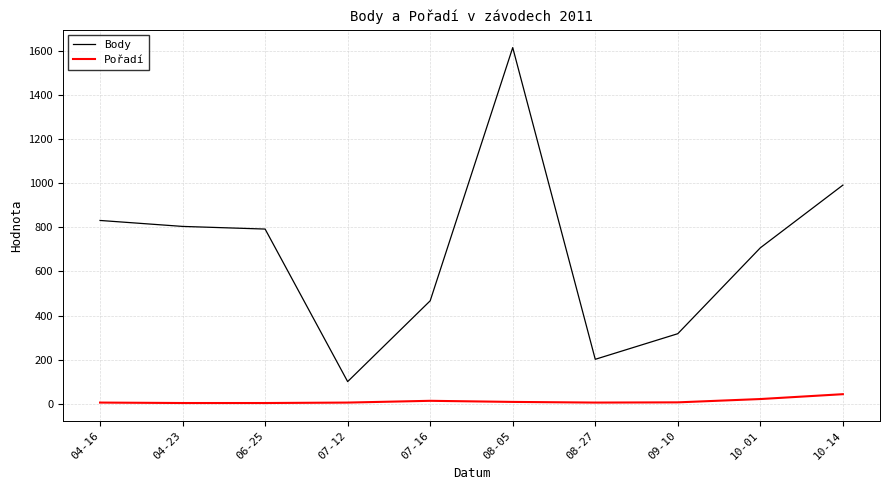

What is the average value of the Body series?

683